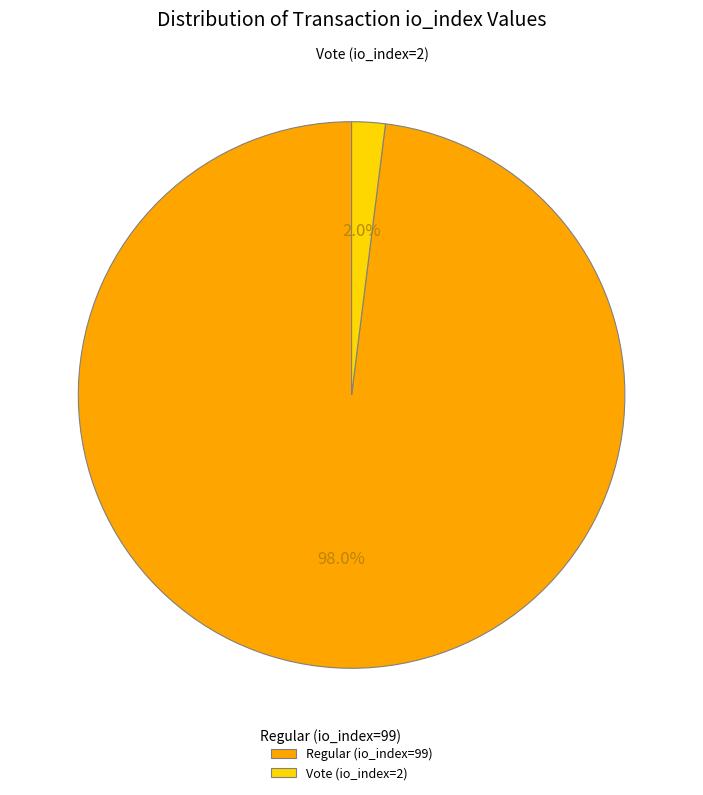

The Regular (io_index=99) slice represents 98% of the pie. True or false?

True